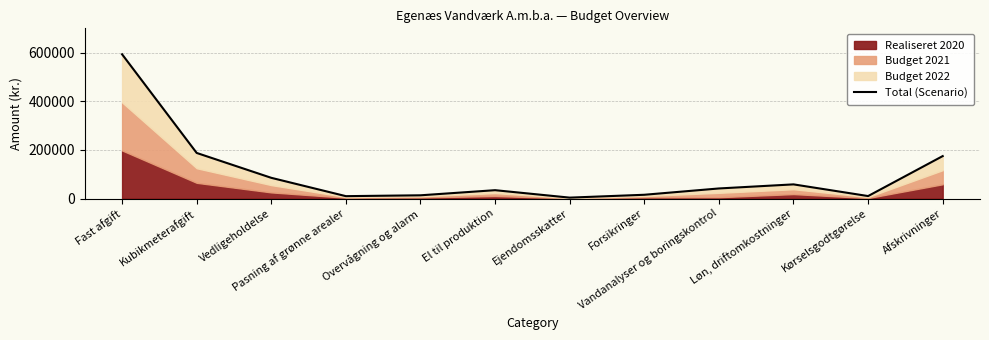

At which category does the chart reach its minimum across all series?

Ejendomsskatter